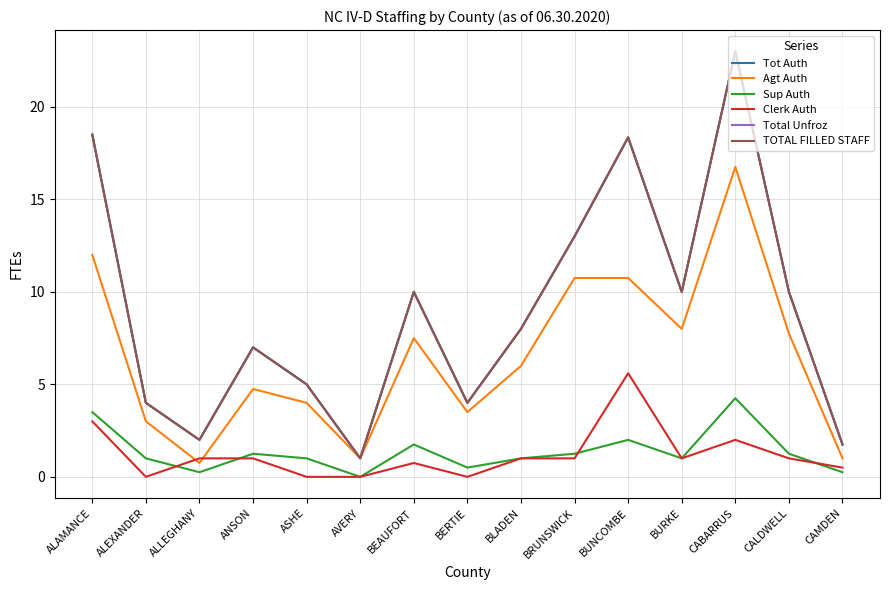

Does the chart have visible grid lines?

Yes